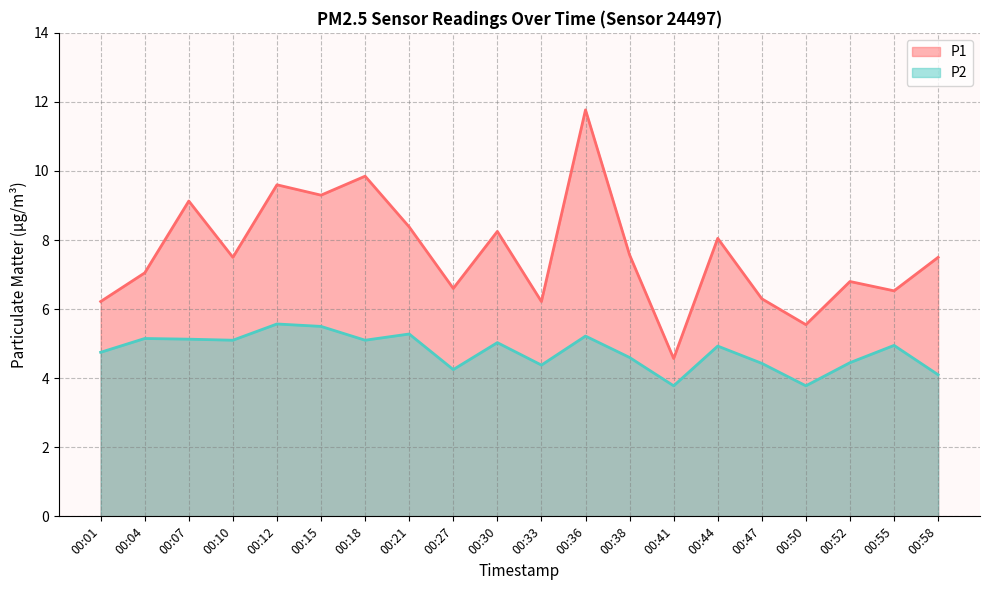

Reading left to right, transcribe all the data shown in this chart.

P1: 00:01=6.2	00:04=7.0	00:07=9.1	00:10=7.5	00:12=9.6	00:15=9.3	00:18=9.8	00:21=8.4	00:27=6.6	00:30=8.2	00:33=6.2	00:36=11.8	00:38=7.6	00:41=4.6	00:44=8.1	00:47=6.3	00:50=5.5	00:52=6.8	00:55=6.5	00:58=7.5
P2: 00:01=4.8	00:04=5.2	00:07=5.1	00:10=5.1	00:12=5.6	00:15=5.5	00:18=5.1	00:21=5.3	00:27=4.2	00:30=5.0	00:33=4.4	00:36=5.2	00:38=4.6	00:41=3.8	00:44=4.9	00:47=4.4	00:50=3.8	00:52=4.5	00:55=5.0	00:58=4.1